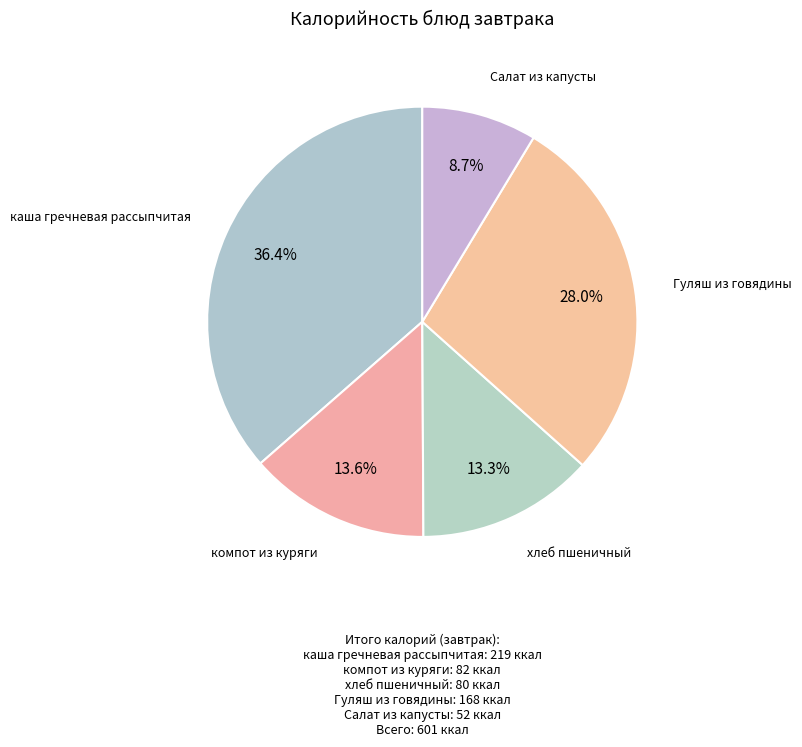

To the nearest percent, what is the difference between the largest and smallest slice percentages?

28%